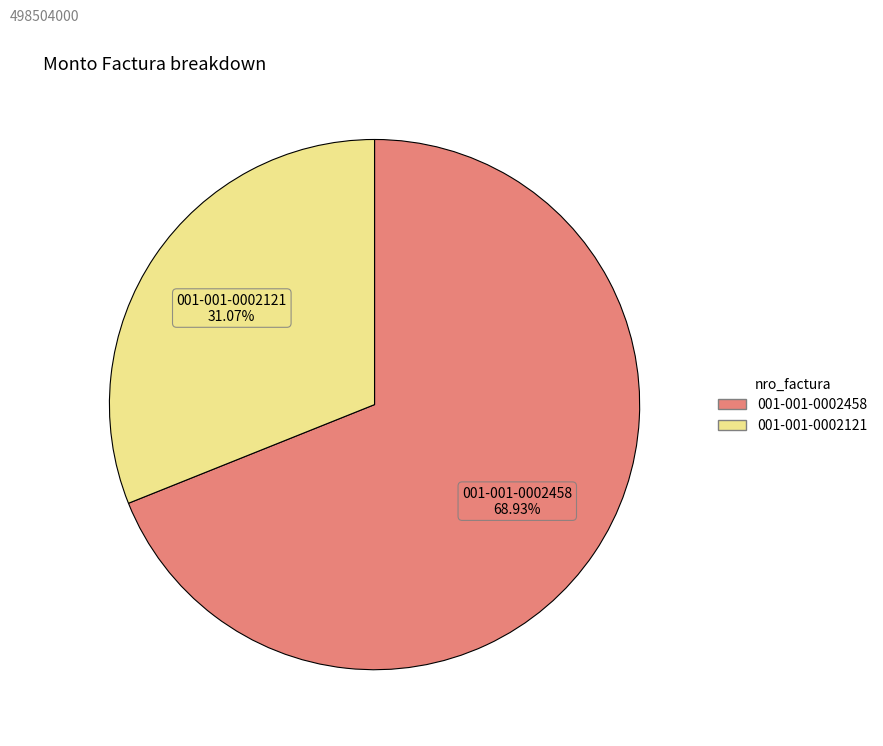

To the nearest percent, what is the difference between the largest and smallest slice percentages?

38%